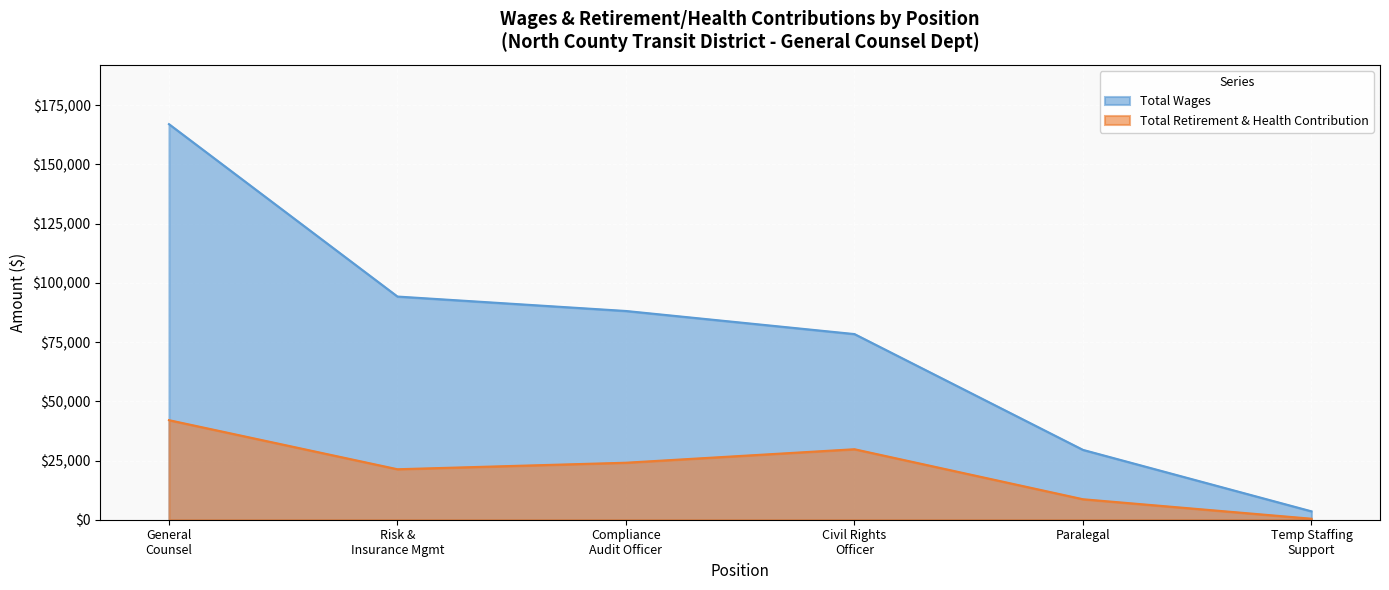

What is the greatest value displayed?

166994